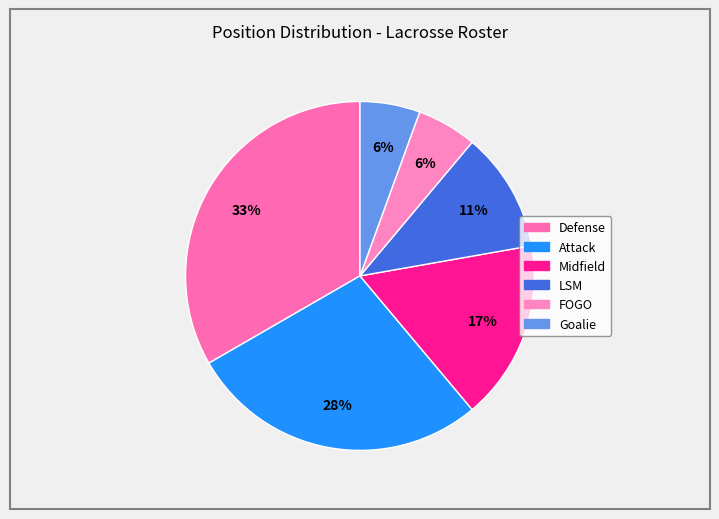

To the nearest percent, what percentage of the pie is Goalie?

6%